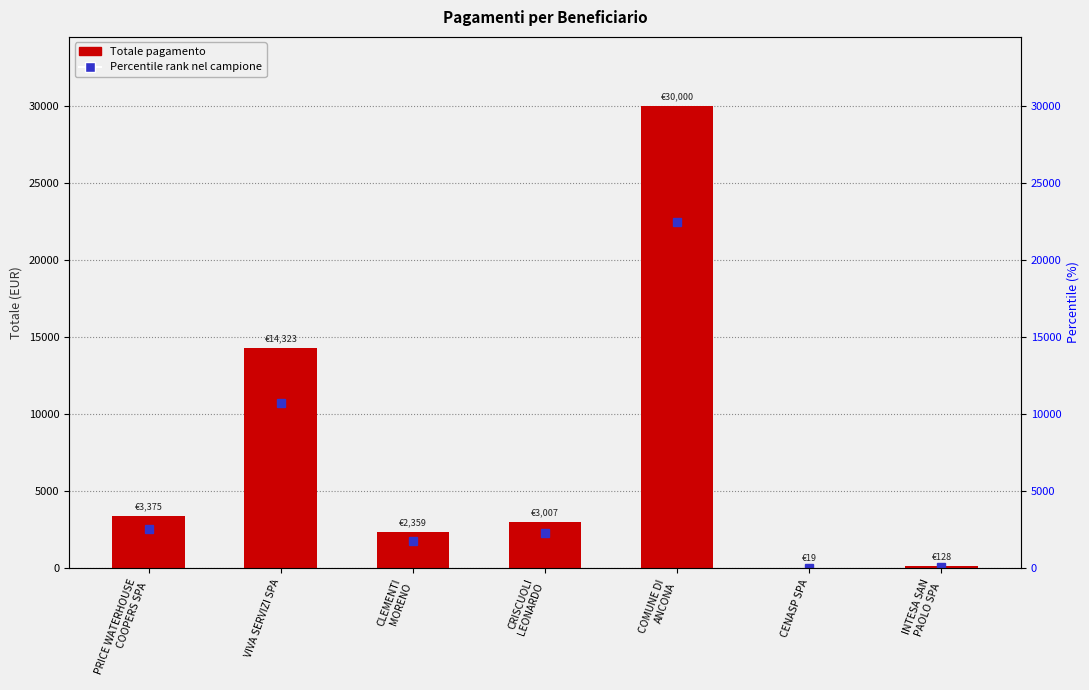

Where is the data nearest to the value 15009?

VIVA SERVIZI SPA